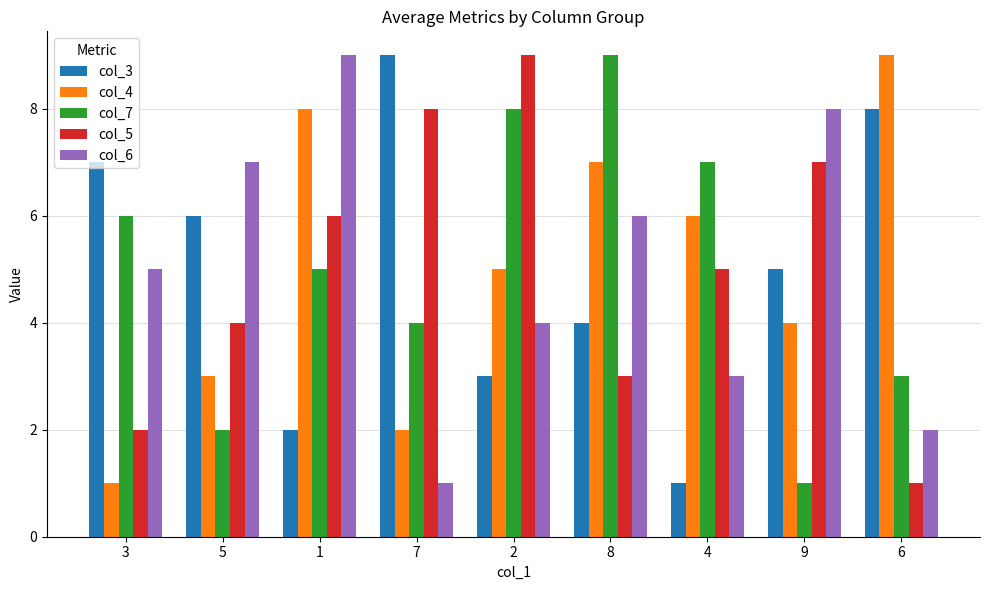

Rank the series at 6 from highest to lowest value.

col_4, col_3, col_7, col_6, col_5